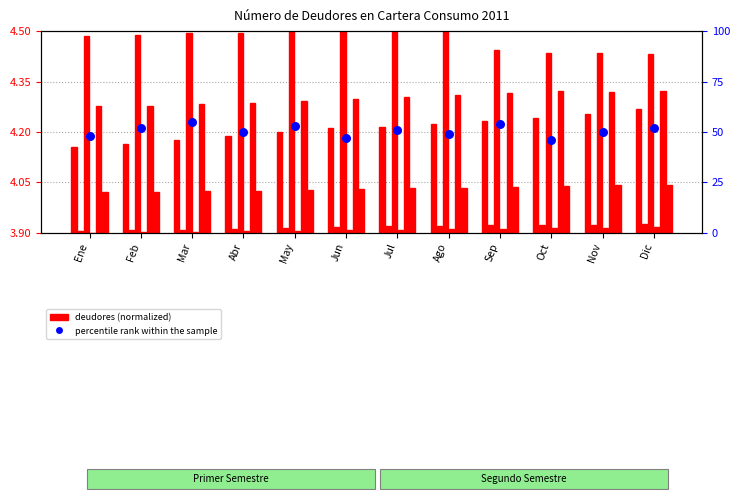

Approximately how many times larger is the value at Jun compared to Mar?

0.9